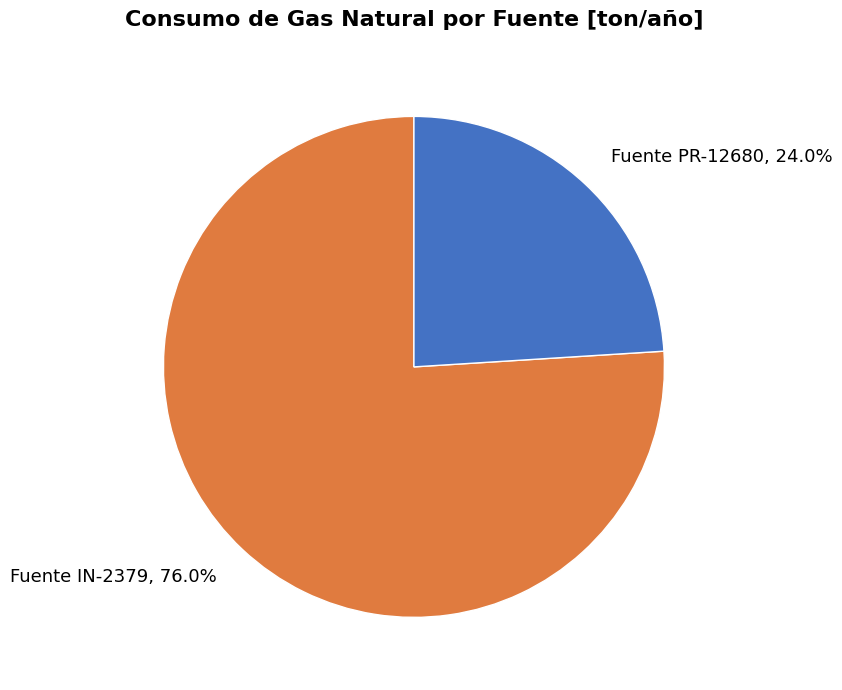

To the nearest percent, what portion does Fuente PR-12680 represent?

24%